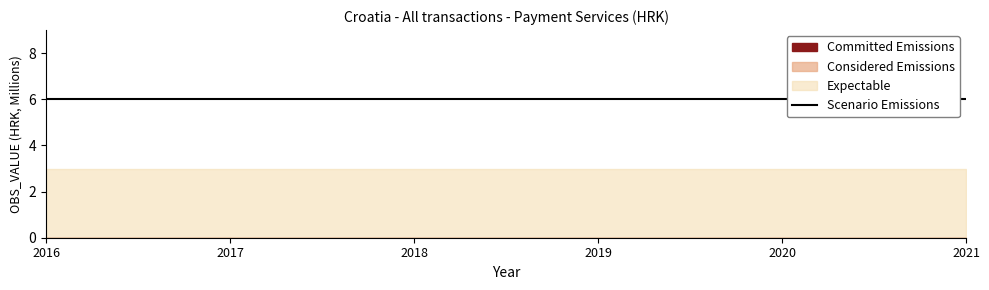

Rank the series at 2021 from lowest to highest value.

Committed Emissions, Considered Emissions, Expectable, Scenario Emissions